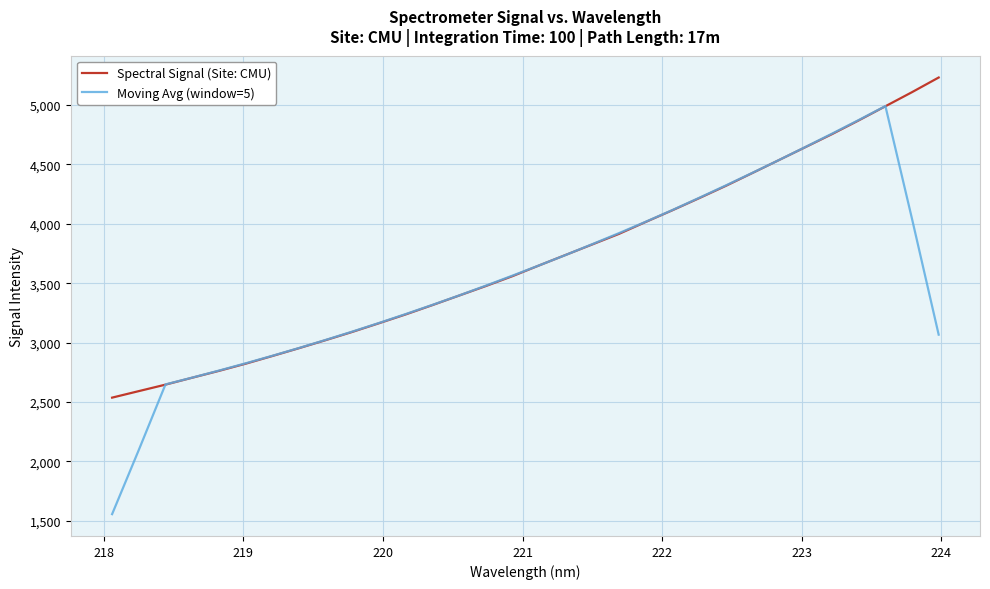

What are all the series names shown in the legend?

Spectral Signal (Site: CMU), Moving Avg (window=5)